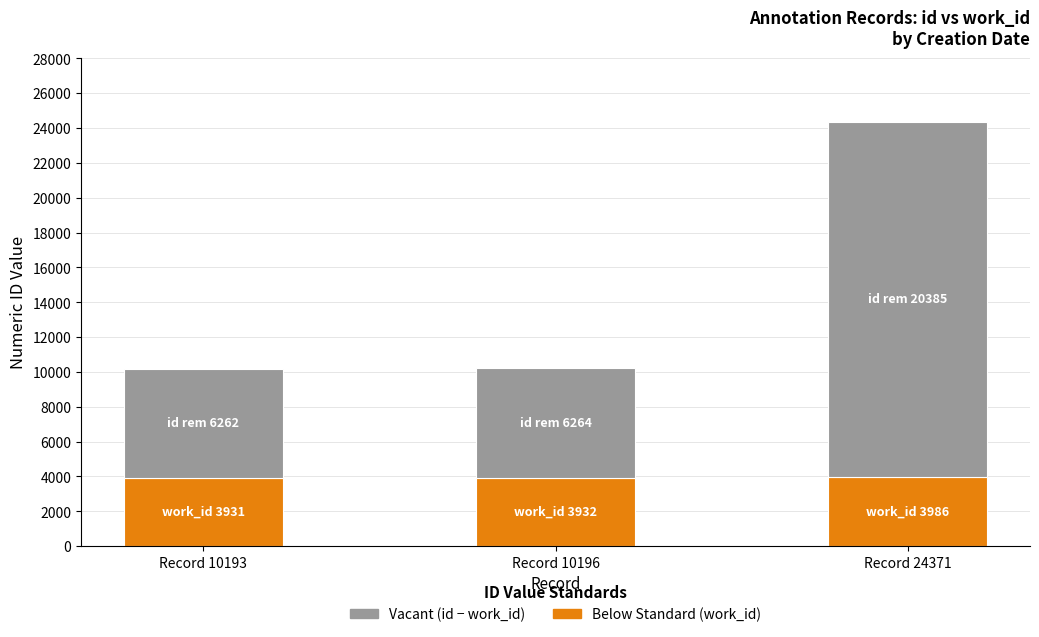

What is the total value across all series at Record 10193?

10193